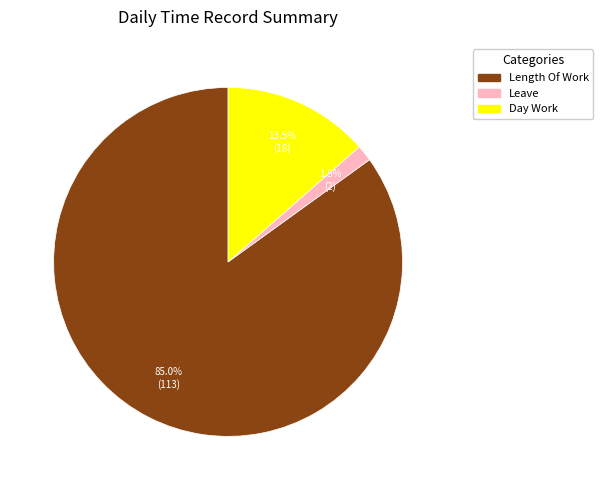

What portion of the pie excludes Length Of Work?

15.0%